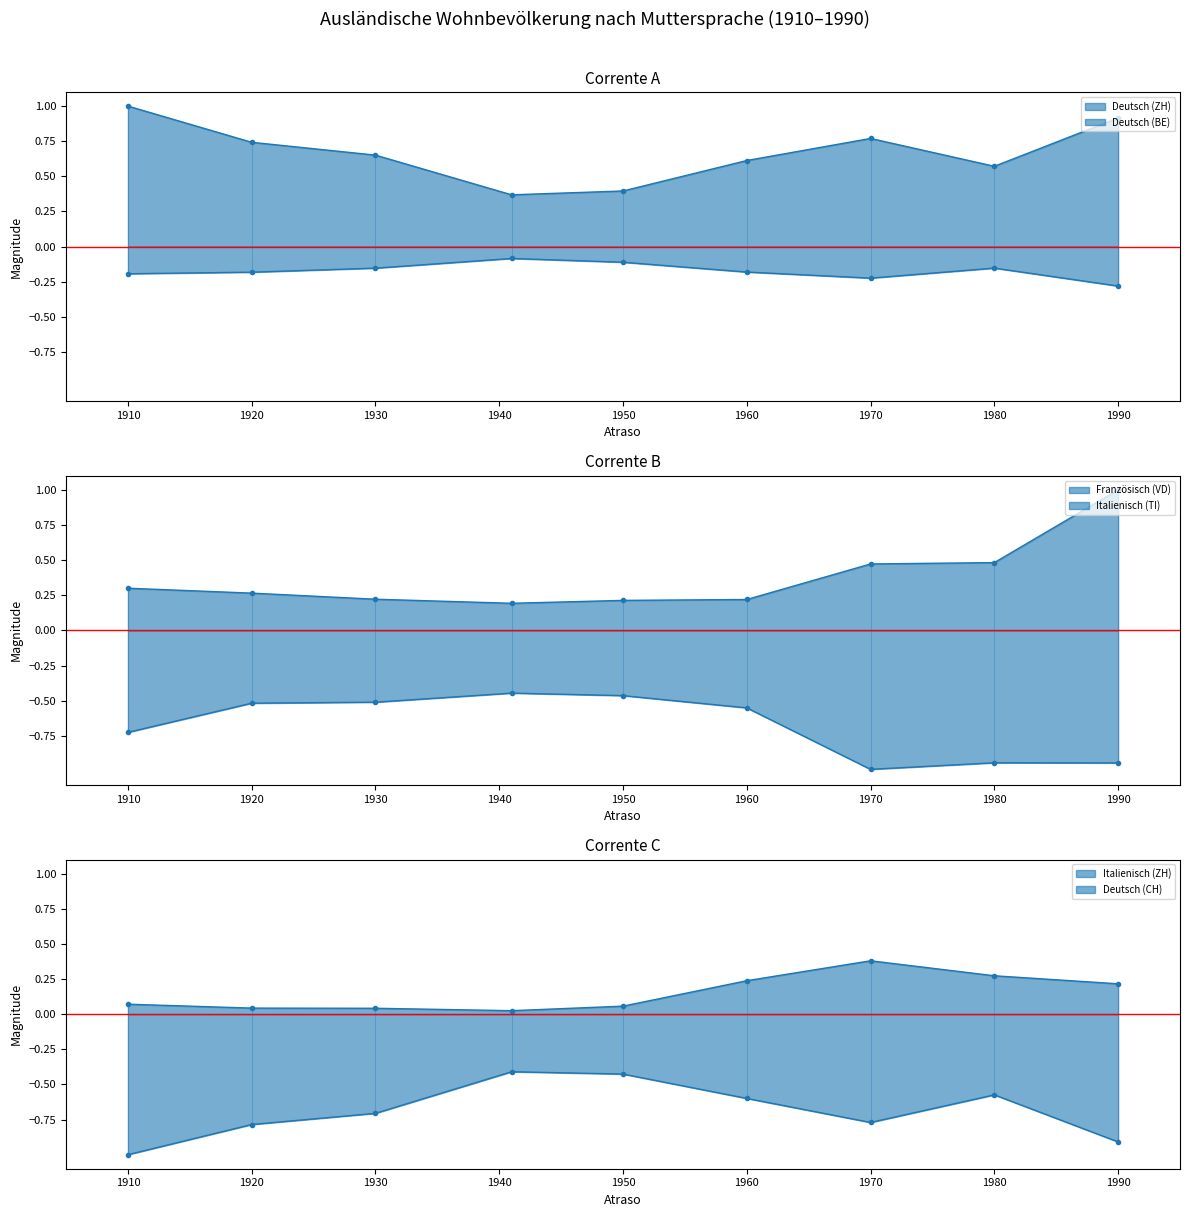

True or false: Deutsch (BE) and Italienisch (TI) intersect in this chart.

False